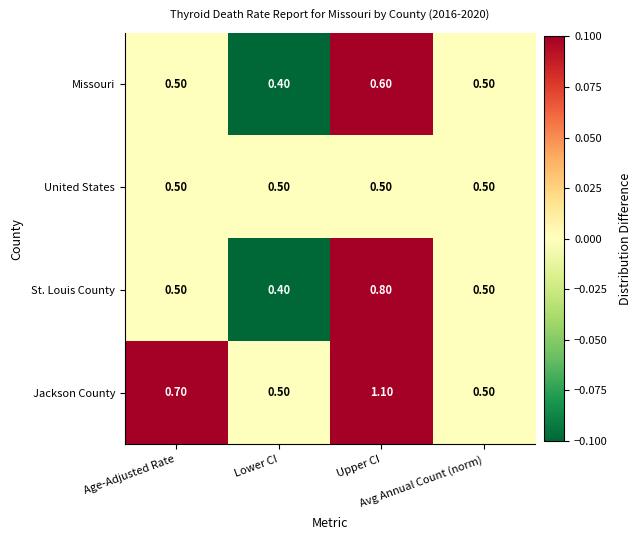

What is the sum of all Missouri values?

2.0